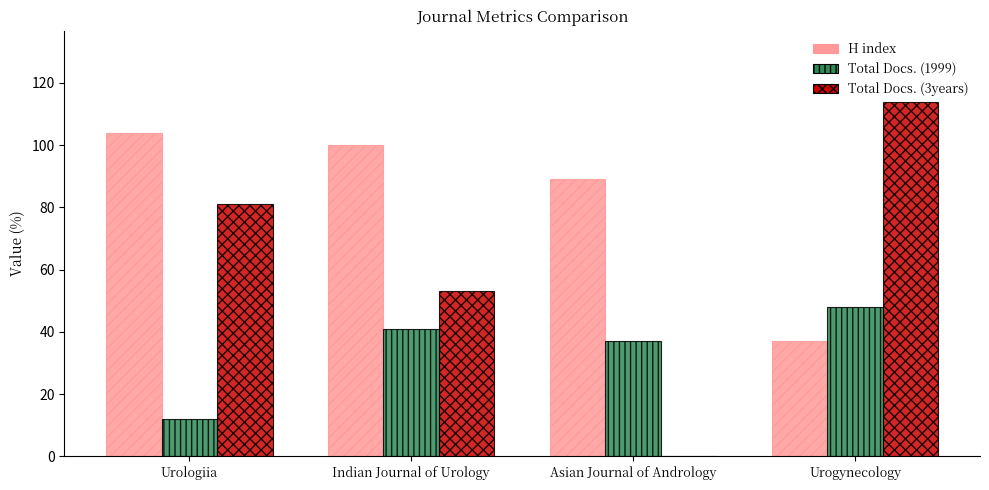

What is the sum of the Total Docs. (1999) values at Urogynecology and Indian Journal of Urology?

89